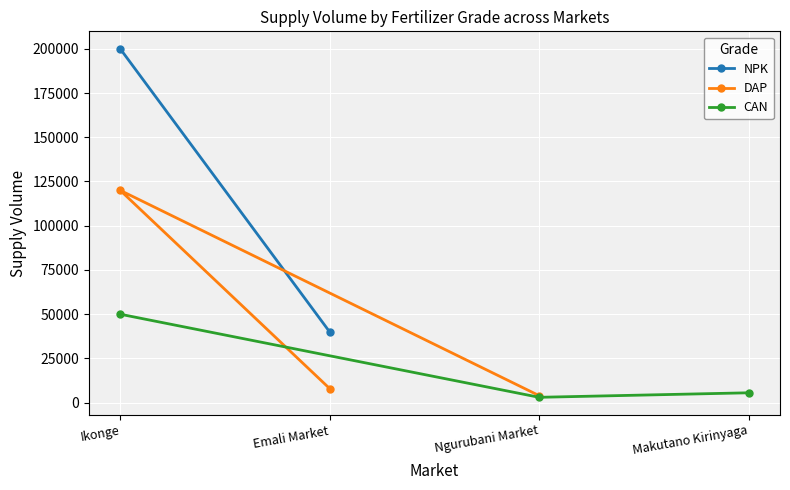

Rank the categories by CAN value from lowest to highest.

Ngurubani Market, Makutano Kirinyaga, Ikonge